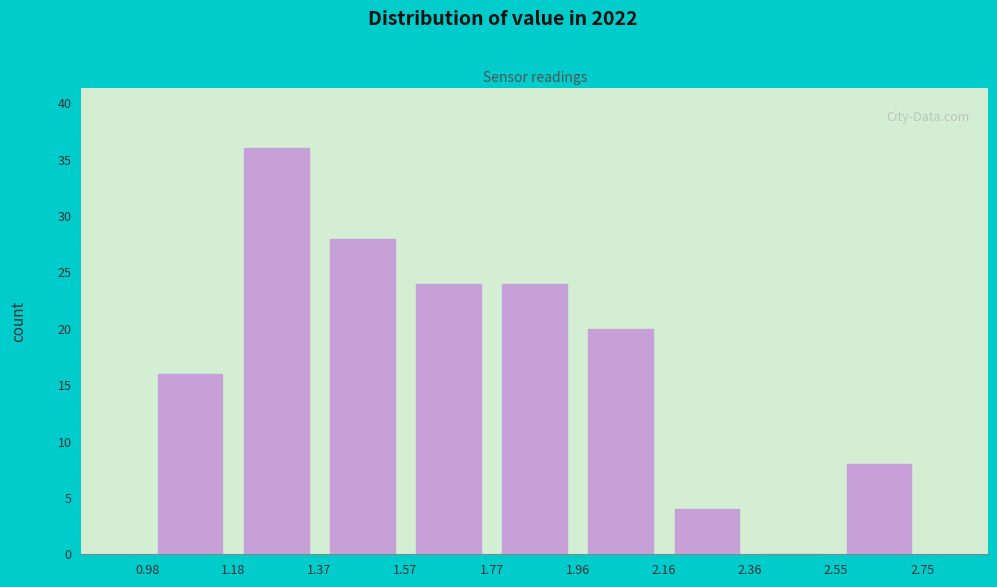

What is the height of the bar covering 1.57 to 1.77 on the x-axis? The values are not printed on the chart, so give them approximately, as read against the axis.

24